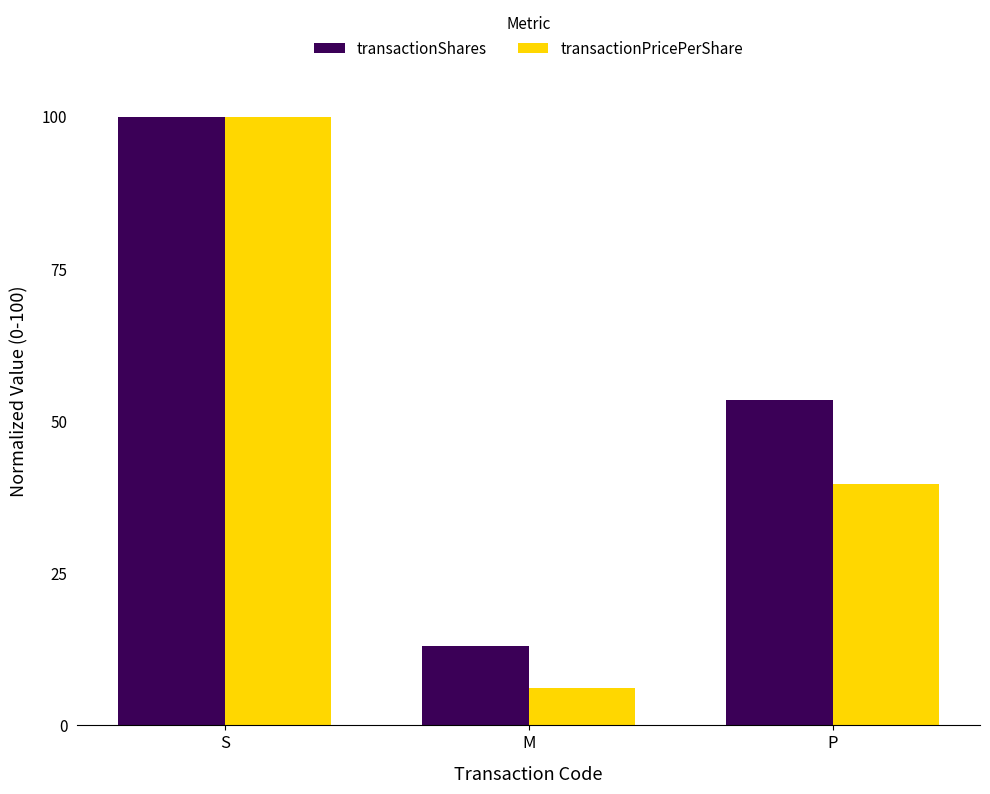

Rank the series at M from highest to lowest value.

transactionShares, transactionPricePerShare